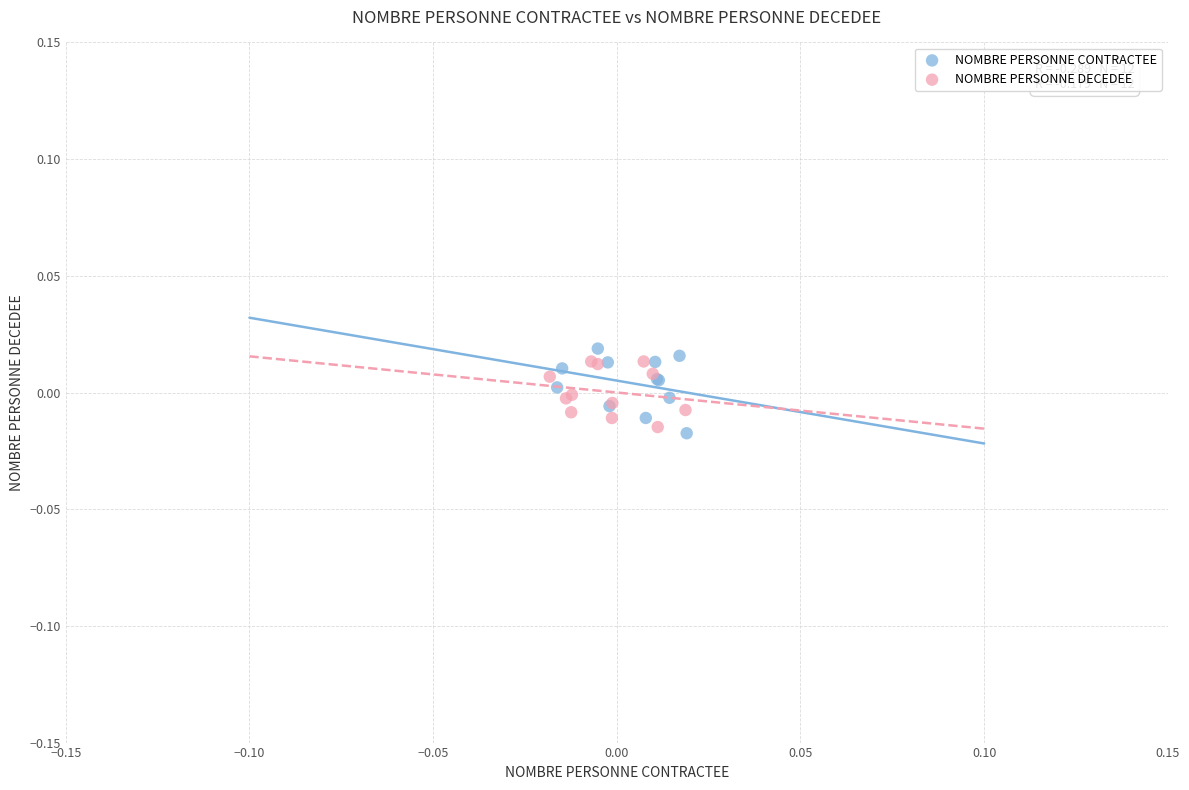

Which series reaches the minimum Y coordinate?

NOMBRE PERSONNE CONTRACTEE